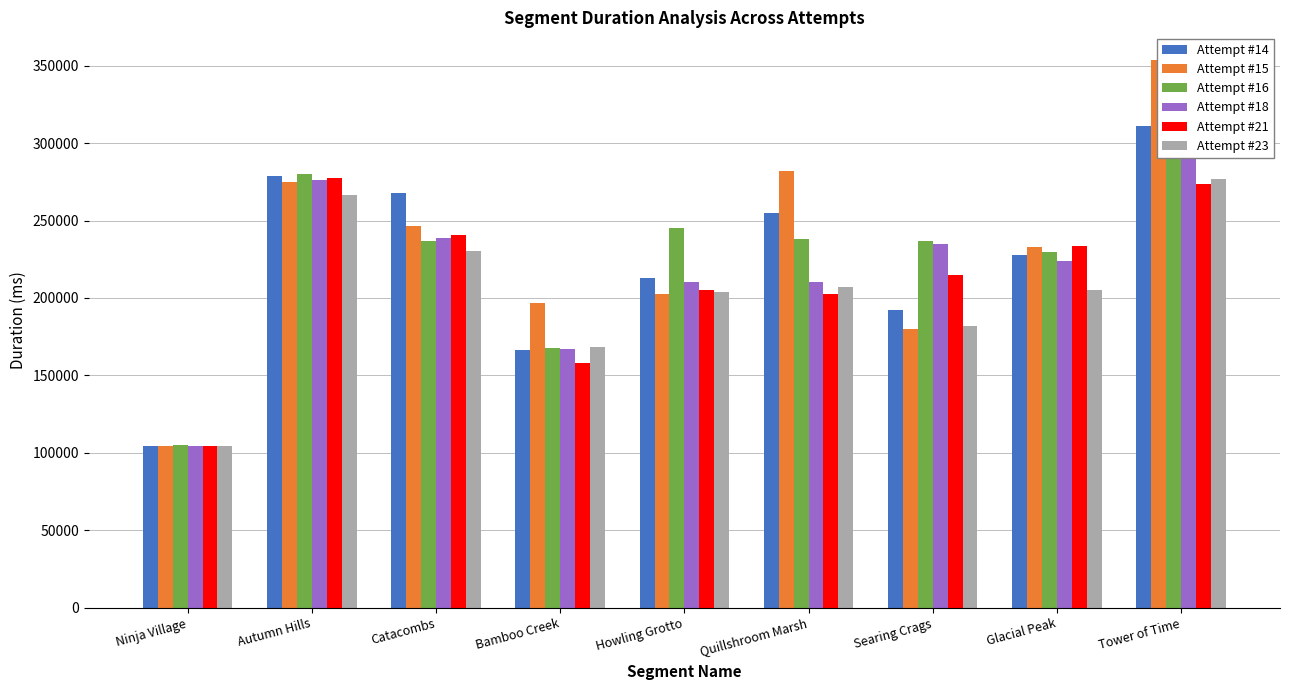

How many values in the Attempt #14 series exceed 227750?

4